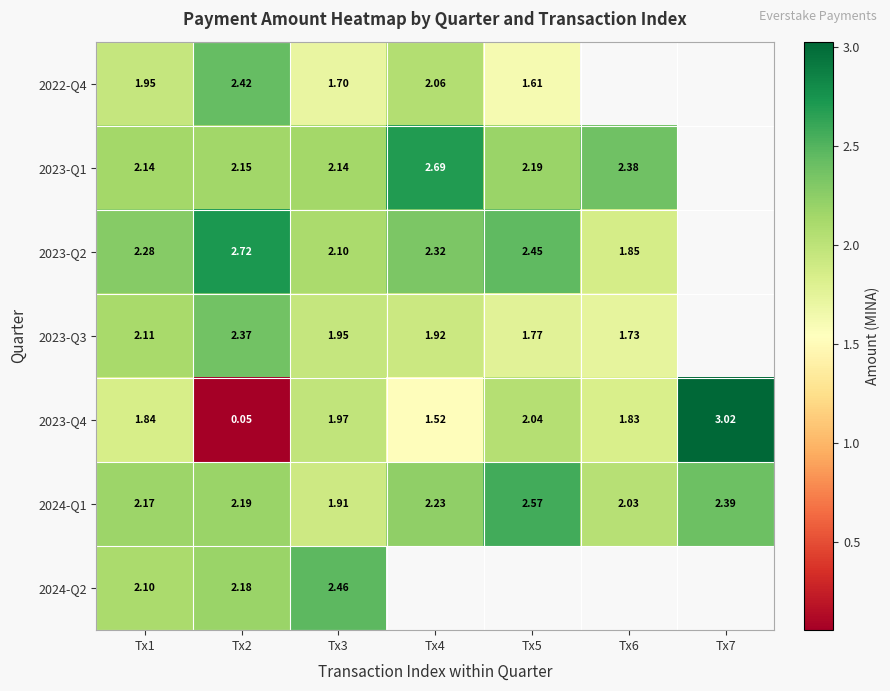

Is the value of 2023-Q4 at Tx4 greater than the value of 2023-Q1 at Tx4?

No